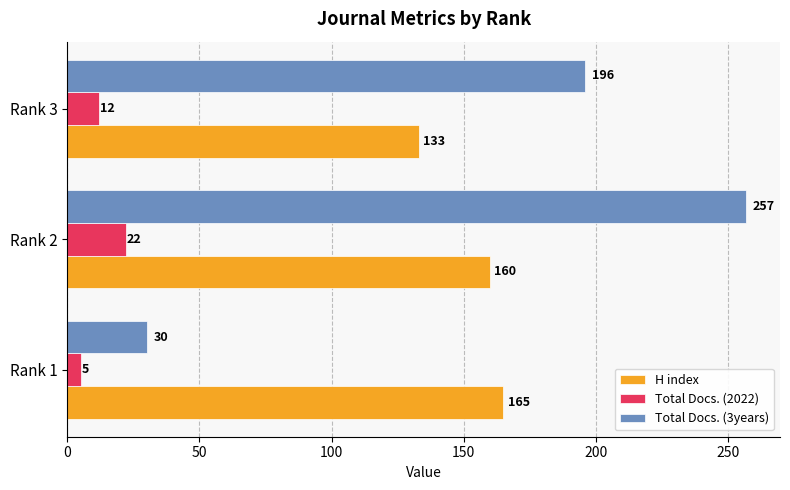

True or false: H index has a value of 165 at Rank 1.

True